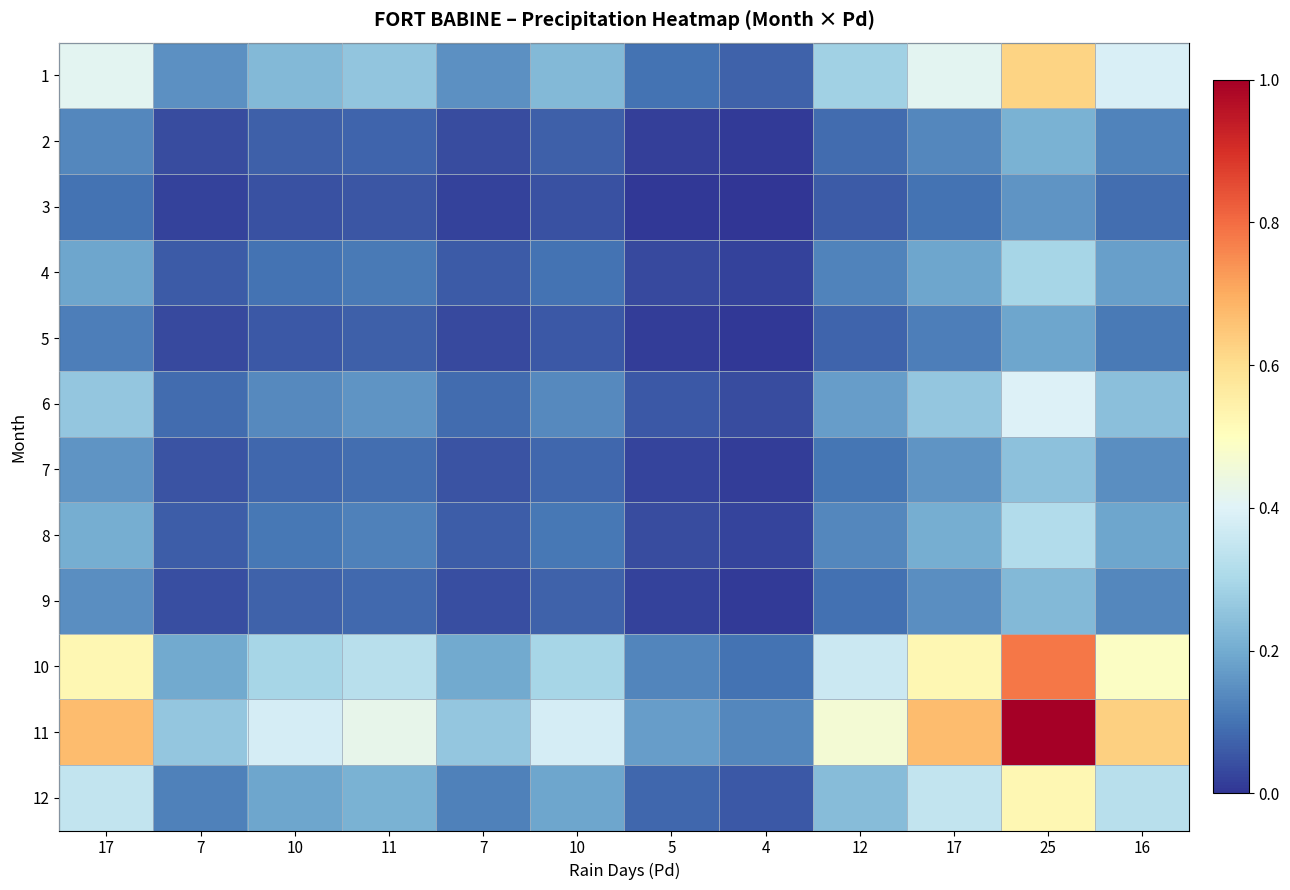

List the series in order of their peak value, highest first.

11, 10, 1, 12, 6, 8, 4, 7, 9, 2, 5, 3